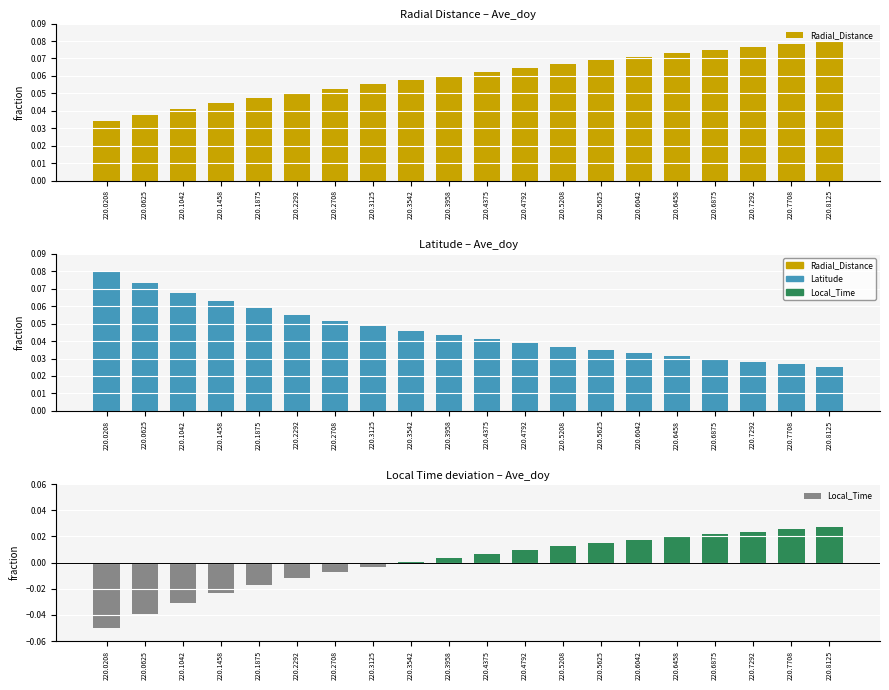

Which category has the highest value across all series?

220.8125